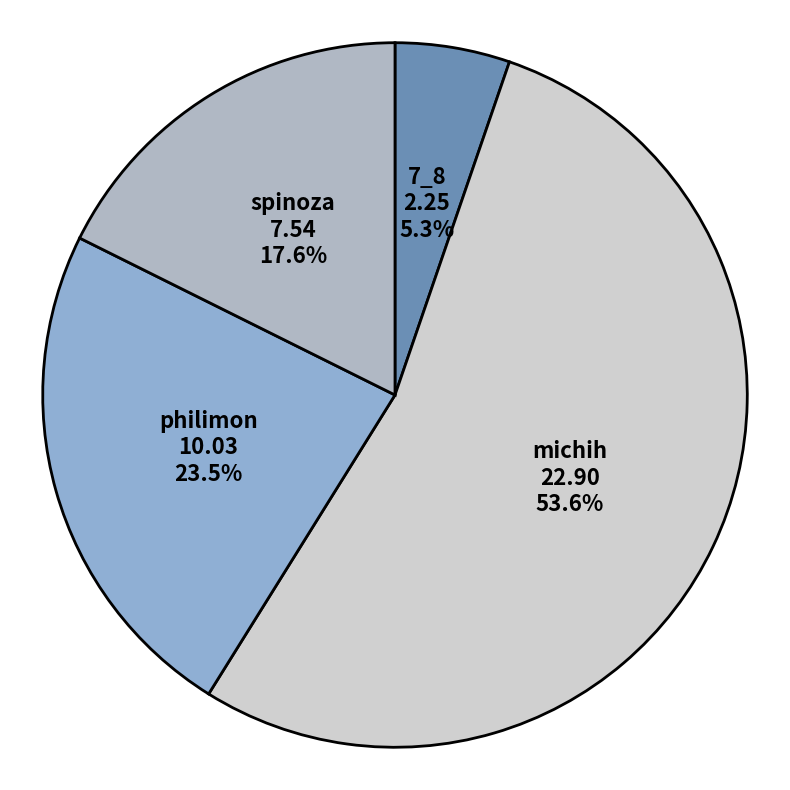

Combined, what portion of the pie is spinoza and 7_8?

22.9%